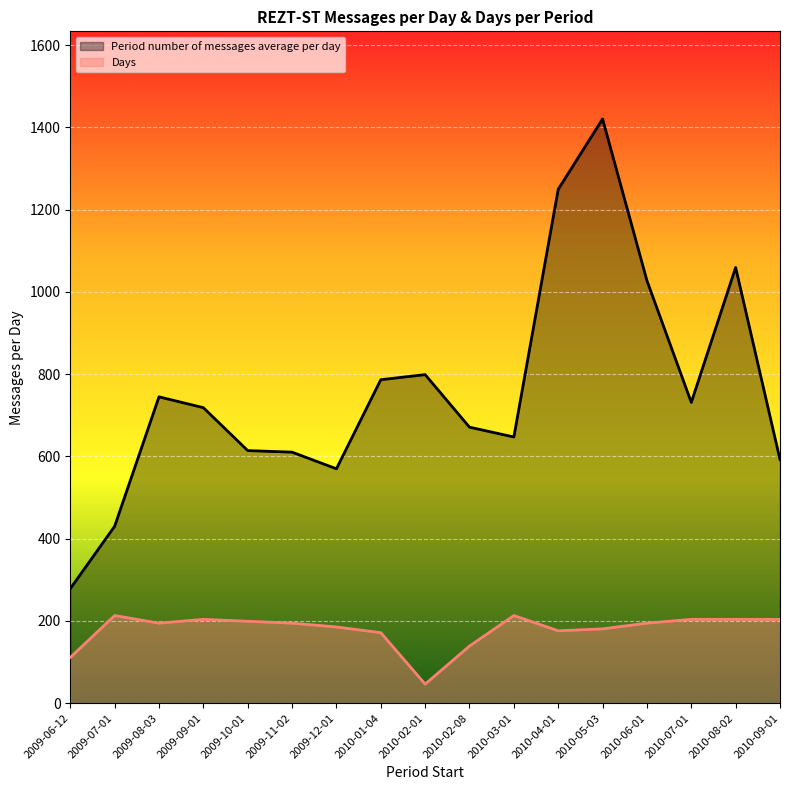

Which series has the widest spread of values?

Period number of messages average per day